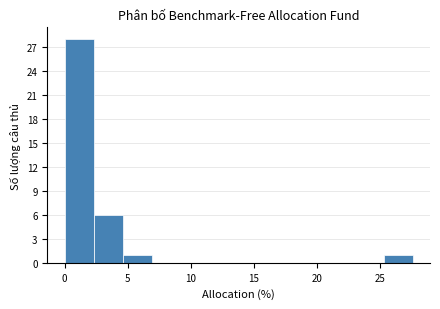

Reading left to right, transcribe this chart: for each bar, give the range it covers on the x-axis and its height. Neither the bar edges nor the heights are printed on the chart, so give them approximately, as read against the axes.

0.0 to 2.3: 28
2.3 to 4.6: 6
4.6 to 6.9: 1
6.9 to 9.2: 0
9.2 to 11.5: 0
11.5 to 13.8: 0
13.8 to 16.1: 0
16.1 to 18.4: 0
18.4 to 20.7: 0
20.7 to 23.0: 0
23.0 to 25.3: 0
25.3 to 27.6: 1